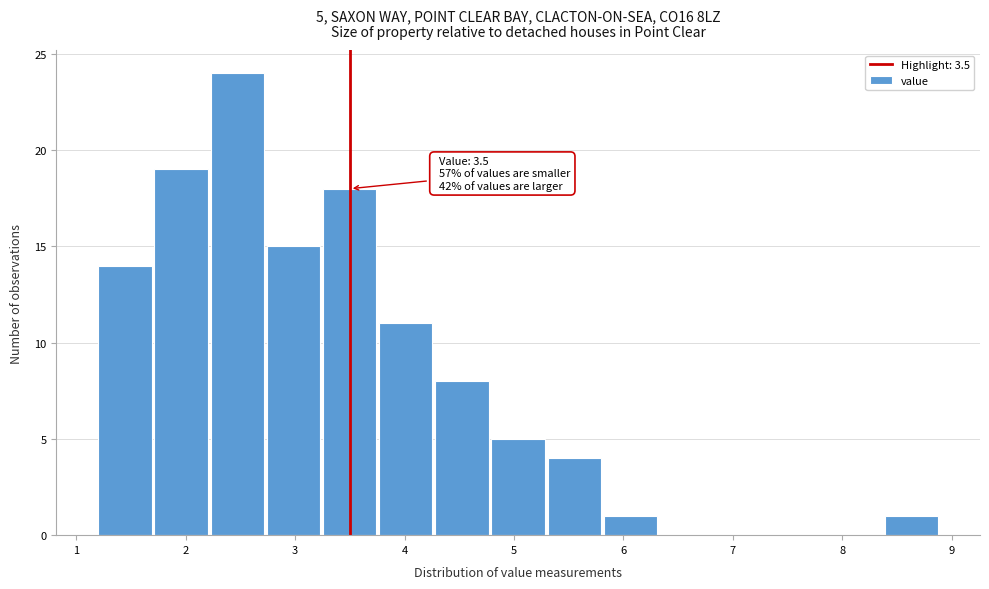

Which range on the x-axis has the tallest bar?

2.2 to 2.7